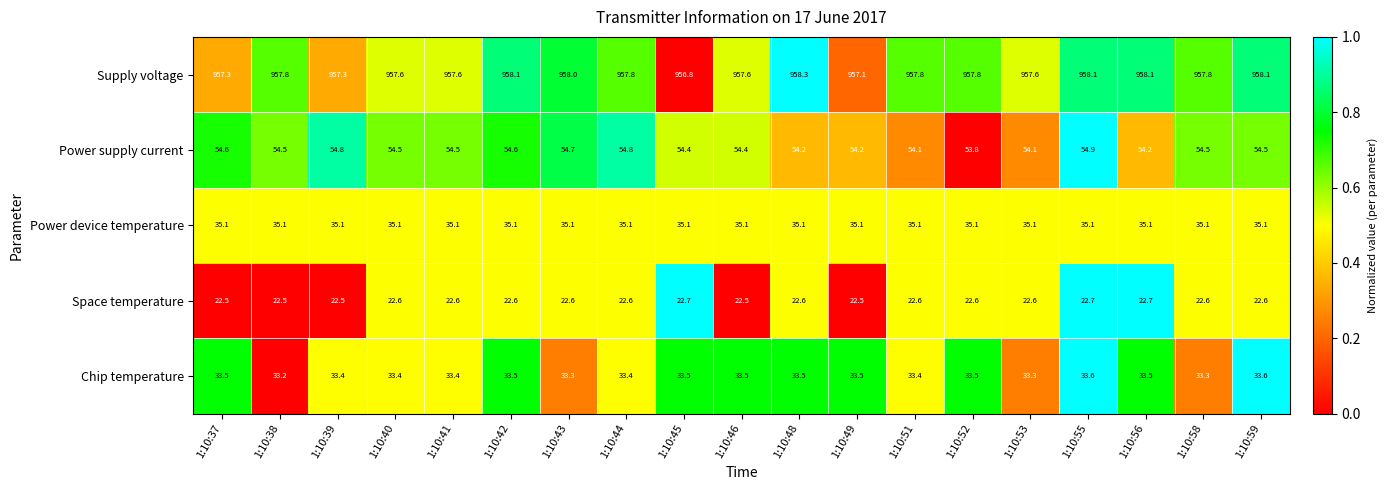

Is the value of Power supply current at 1:10:39 greater than the value of Supply voltage at 1:10:58?

No